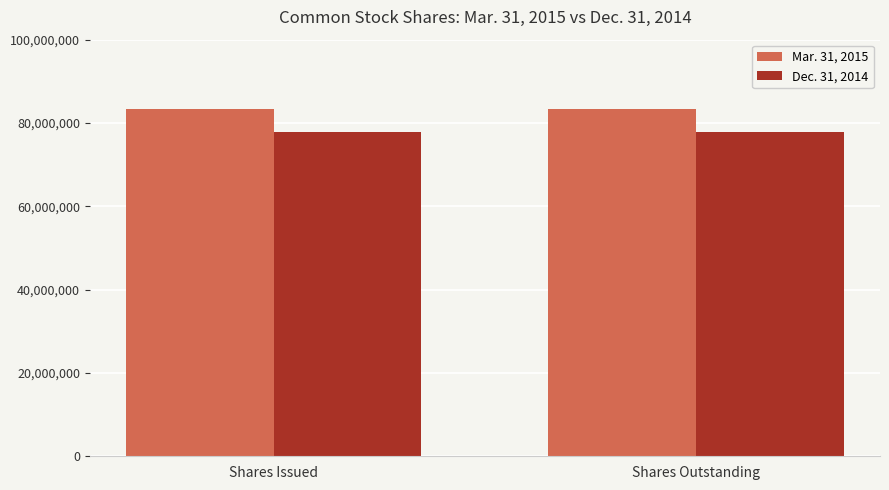

List the series in order of their peak value, lowest first.

Dec. 31, 2014, Mar. 31, 2015